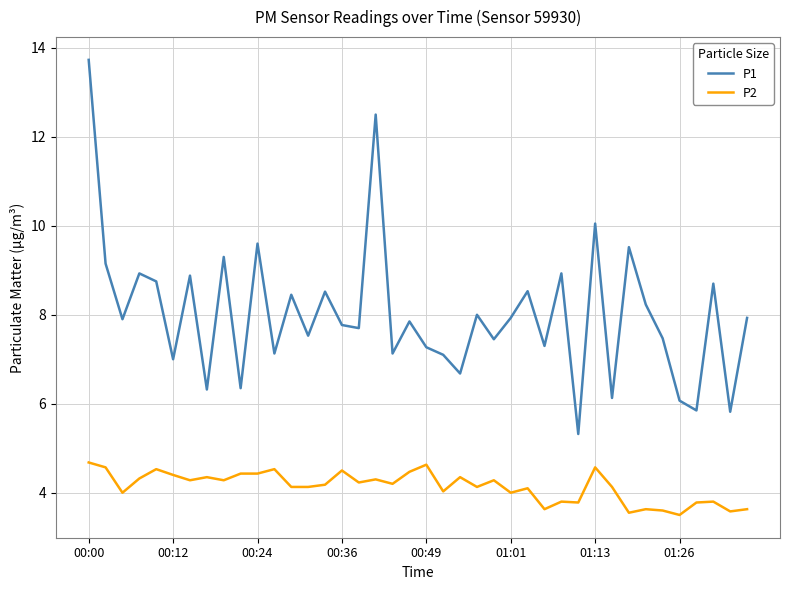

What is the maximum value shown in the chart?

13.7